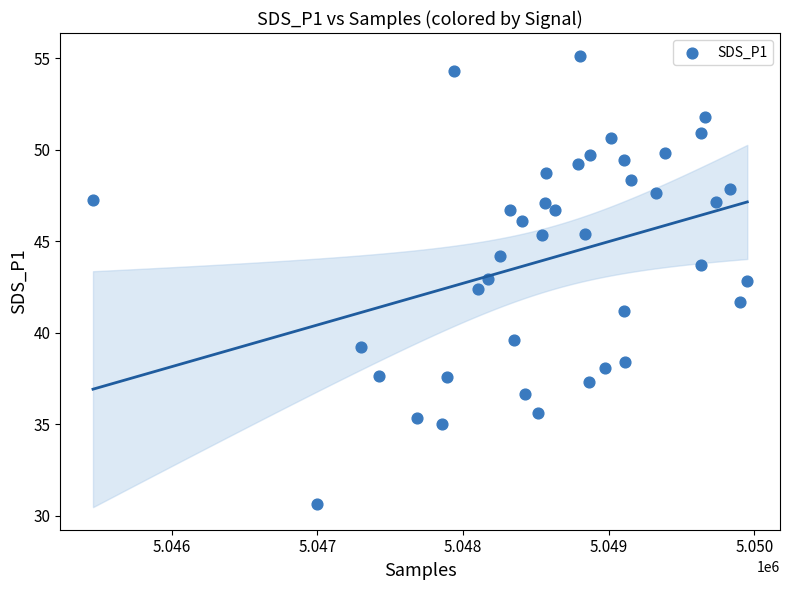

What is the range of X values (max minus min)?

4493.0